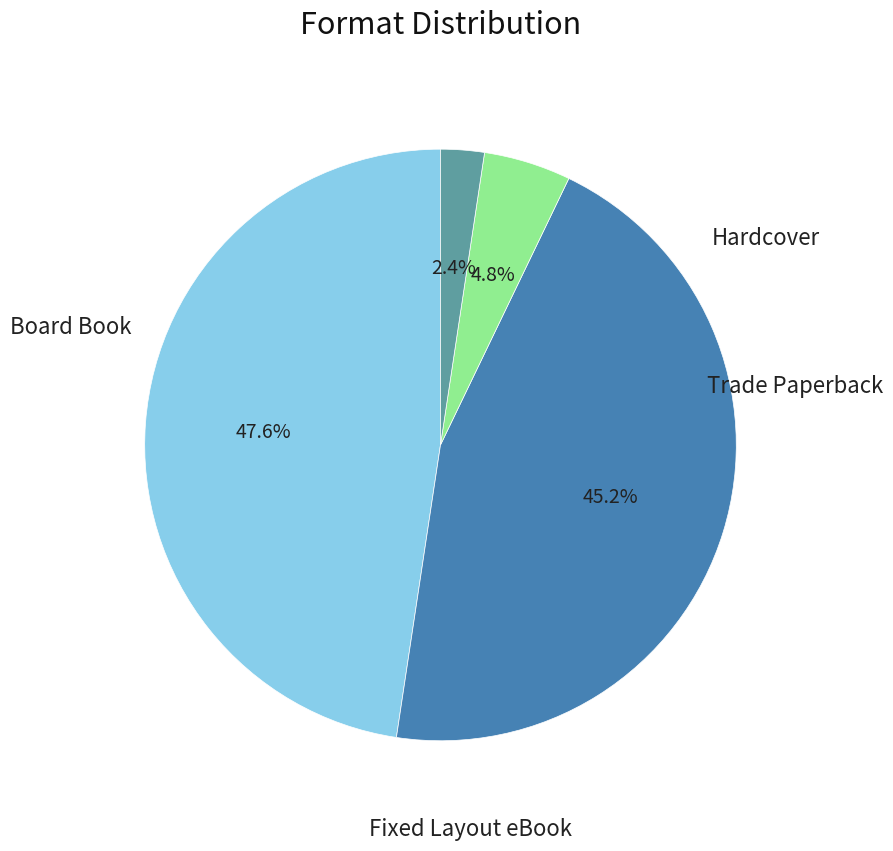

How many slices are in this pie chart?

4